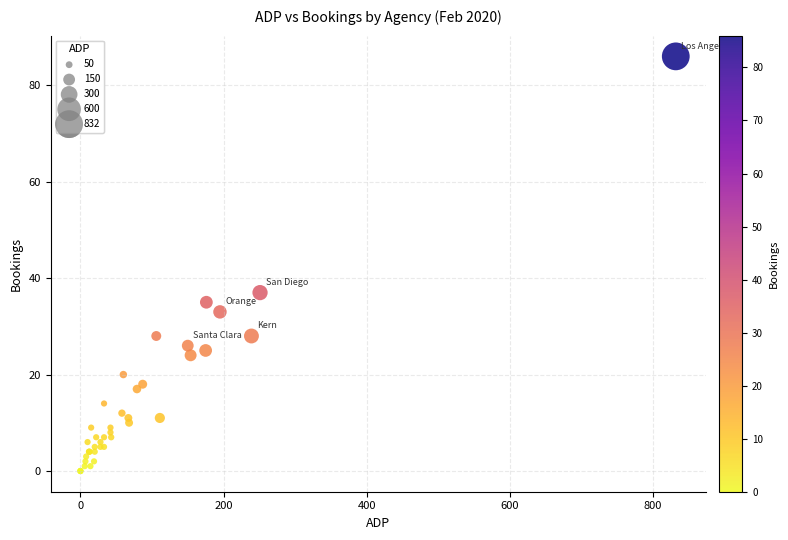

What Y value in the scatter plot is closest to 43?

37